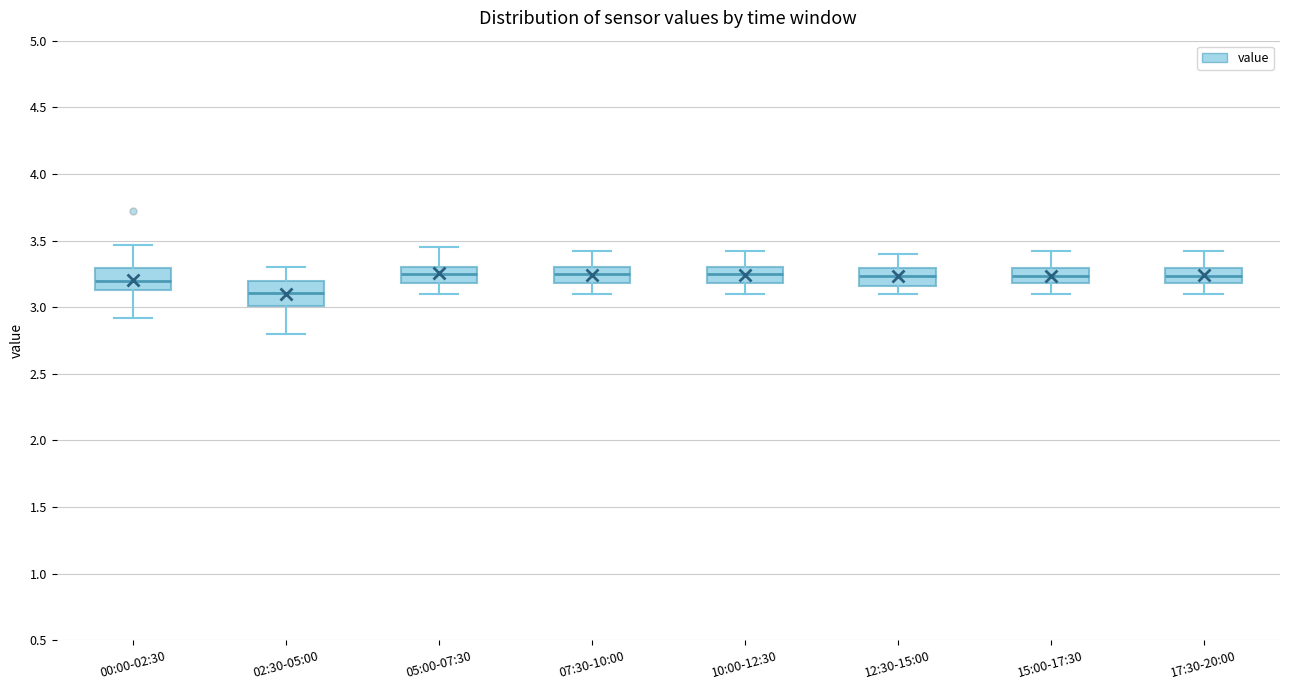

Reading left to right, transcribe this box plot: for each box, give where its median line is, the range the box spans, and where its two whiskers end, as read against the y-axis. The values are not printed on the chart, so give them approximately, as read against the axis.

00:00-02:30: median 3.20, box 3.15 to 3.30, whiskers 2.90 to 3.45
02:30-05:00: median 3.10, box 3.00 to 3.20, whiskers 2.80 to 3.30
05:00-07:30: median 3.25, box 3.20 to 3.30, whiskers 3.10 to 3.45
07:30-10:00: median 3.25, box 3.20 to 3.30, whiskers 3.10 to 3.40
10:00-12:30: median 3.25, box 3.20 to 3.30, whiskers 3.10 to 3.40
12:30-15:00: median 3.25, box 3.15 to 3.30, whiskers 3.10 to 3.40
15:00-17:30: median 3.25, box 3.20 to 3.30, whiskers 3.10 to 3.40
17:30-20:00: median 3.25, box 3.20 to 3.30, whiskers 3.10 to 3.40